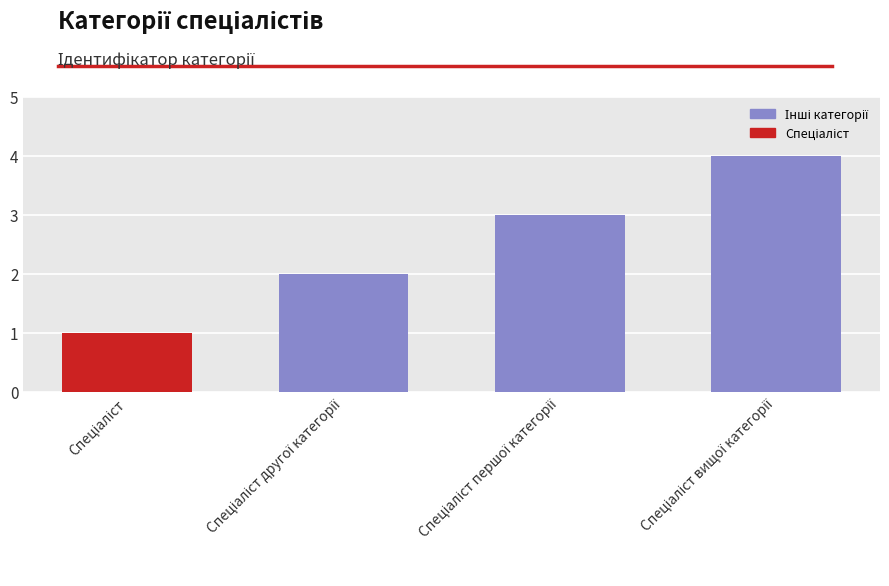

What is the maximum value shown in the chart?

4